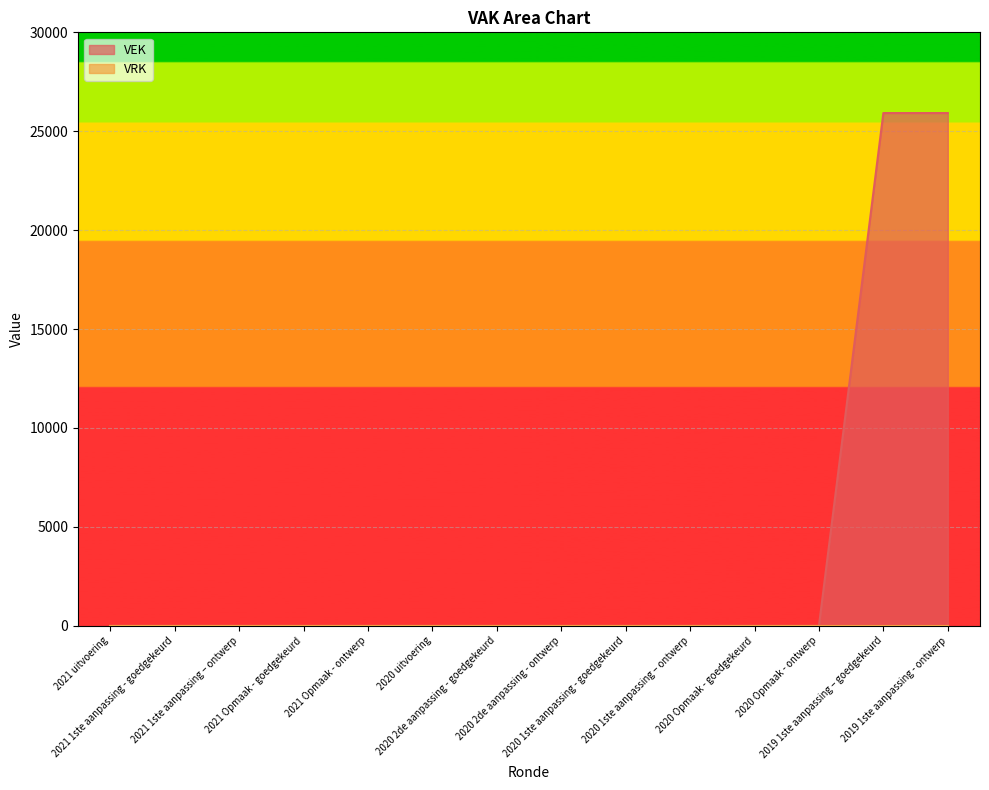

What is the label of the 7th point from the left?

2020 2de aanpassing - goedgekeurd